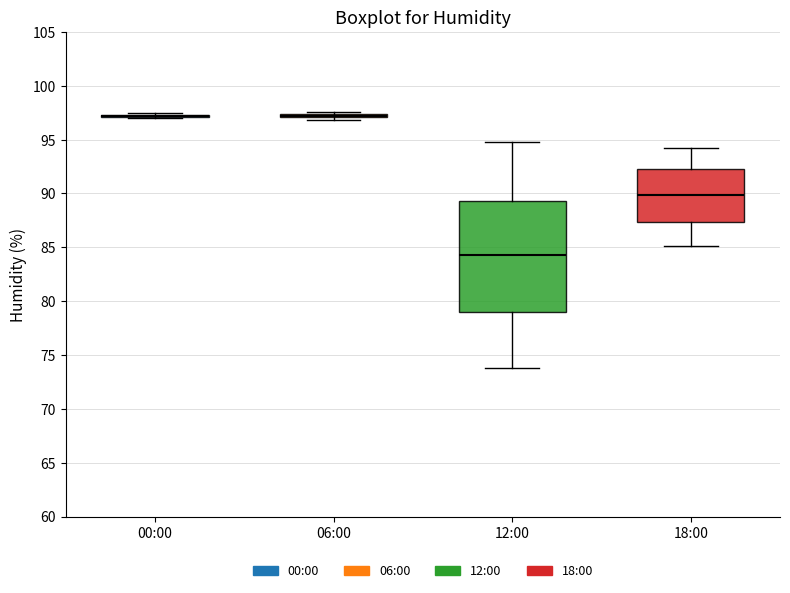

Which box is the tallest, from its lower edge to its upper edge?

12:00